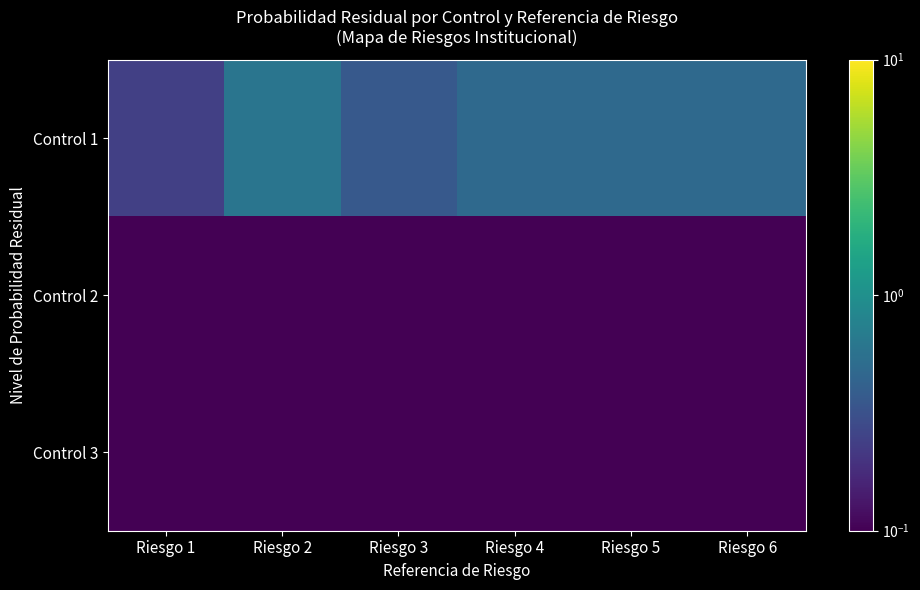

At which category is the sum across all series the highest?

Riesgo 2